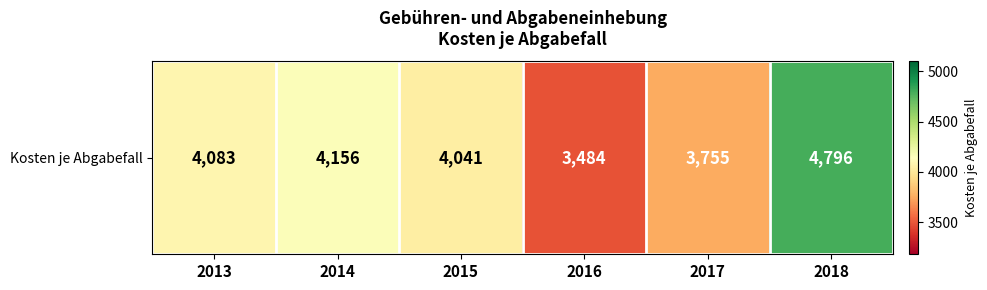

What is the maximum value shown in the chart?

4796